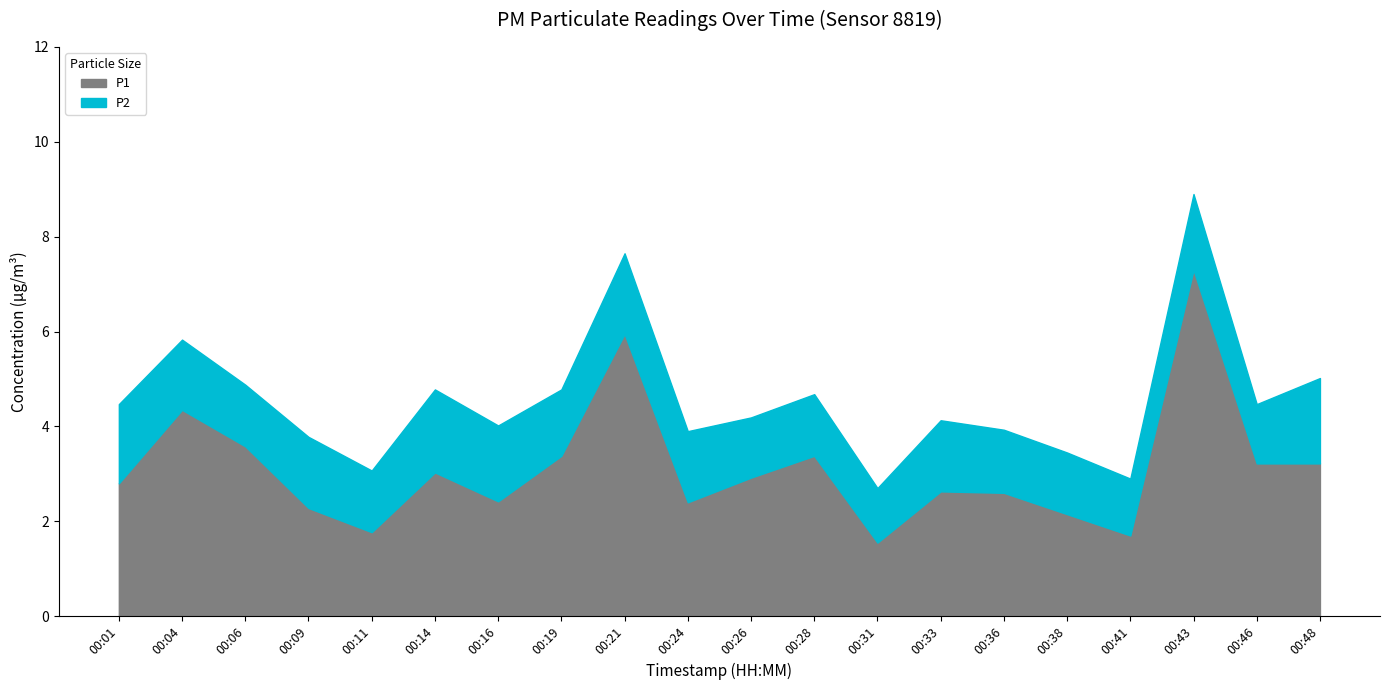

List the labels in order of value, smallest first.

00:31, 00:41, 00:11, 00:38, 00:09, 00:24, 00:16, 00:36, 00:33, 00:01, 00:26, 00:14, 00:46, 00:48, 00:19, 00:28, 00:06, 00:04, 00:21, 00:43